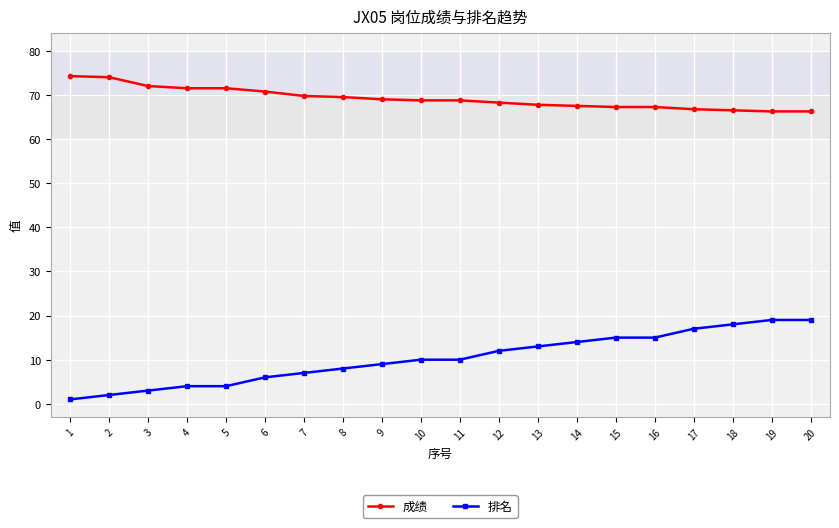

What is the sum of all 排名 values?

206.0